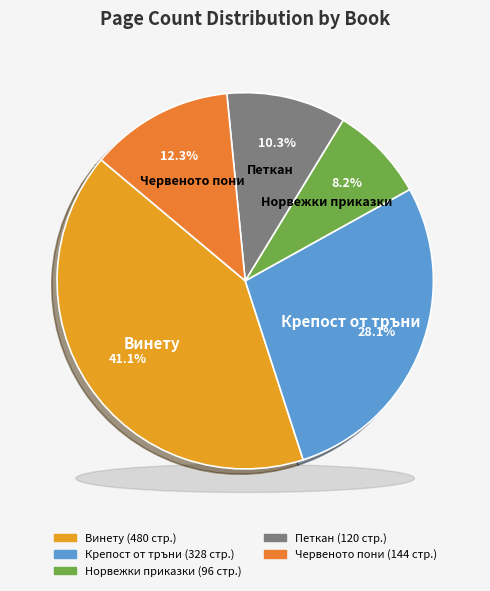

True or false: Норвежки народни приказки (4509) accounts for 8% of the total.

True